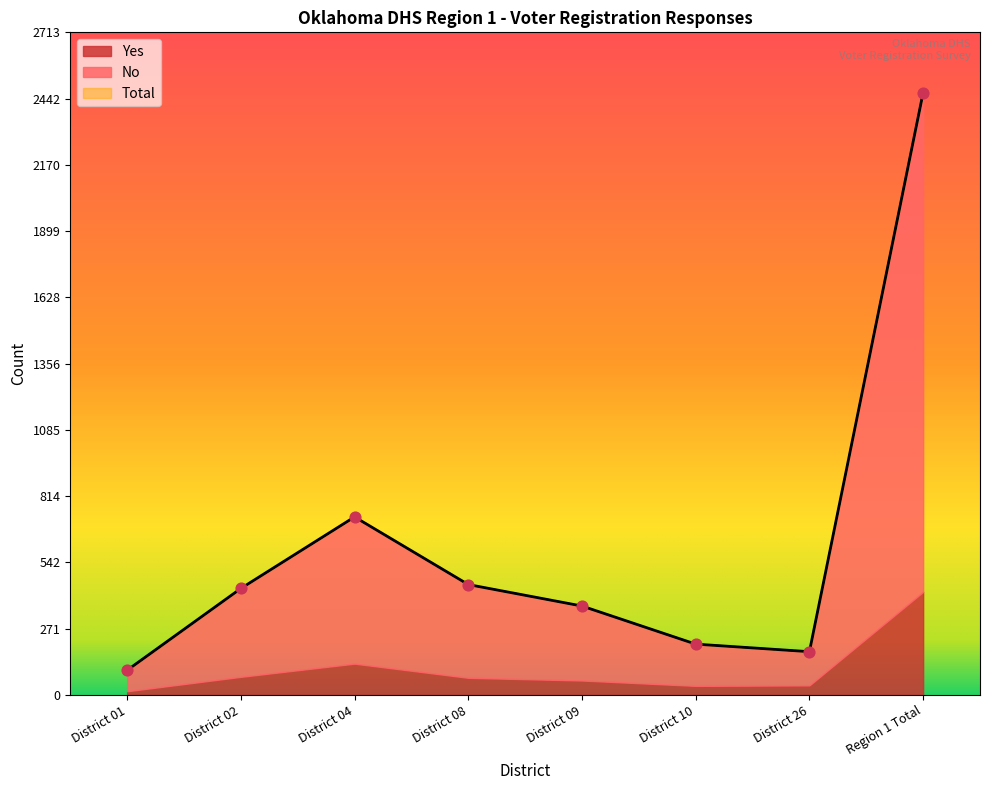

What is the total value across all series at District 09?

1092